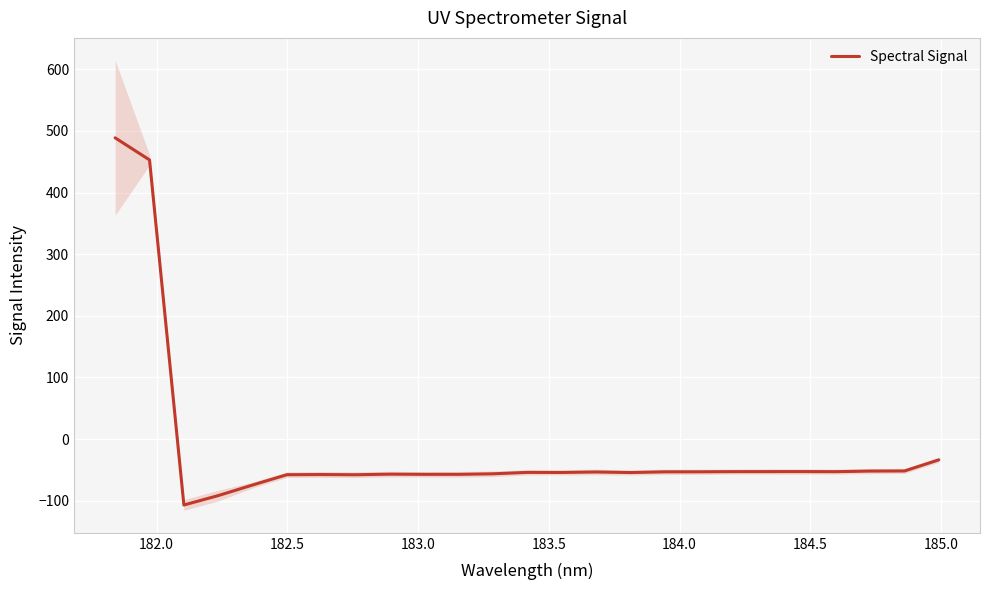

What is the minimum value for Spectral Signal?

-106.9